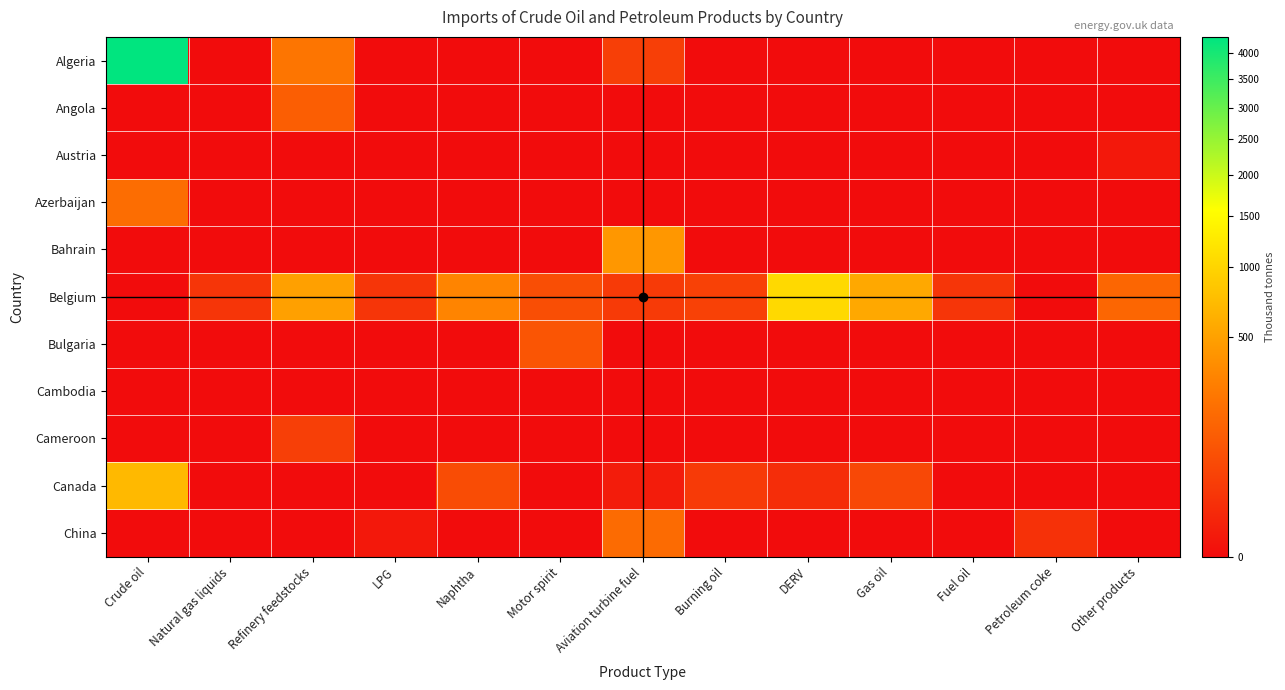

What is the difference between the highest and lowest values at Petroleum coke?

16